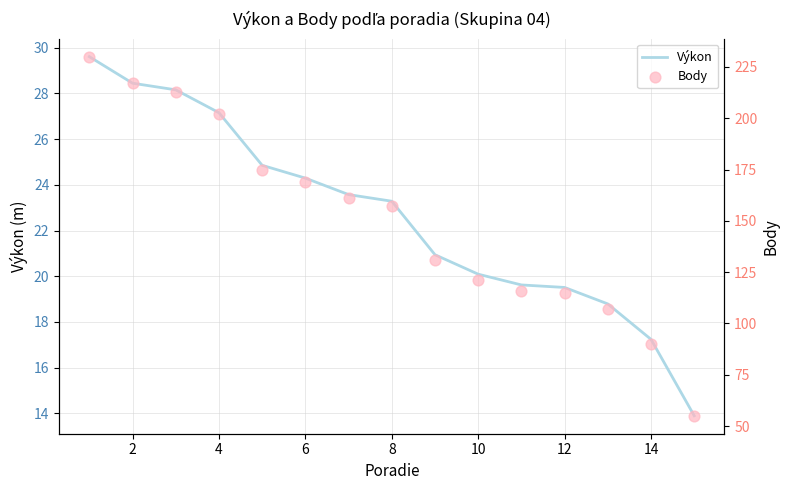

Which series has the largest total across all categories?

Body